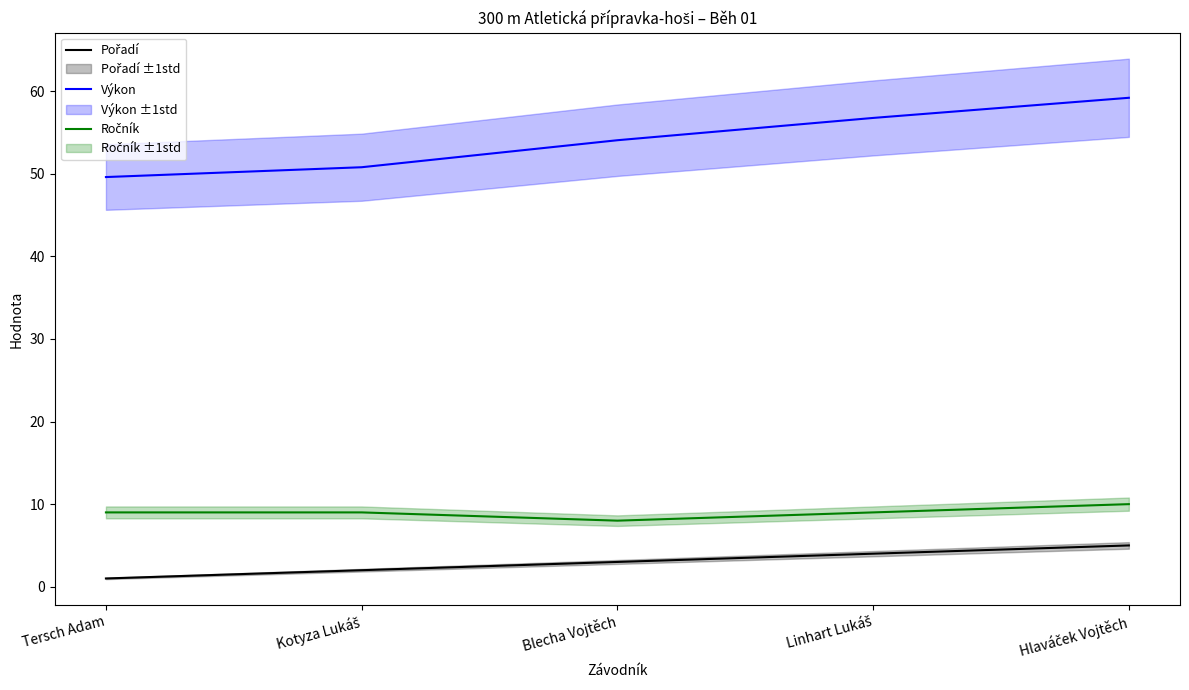

Is it true that Ročník equals 13.5 at Kotyza Lukáš?

False